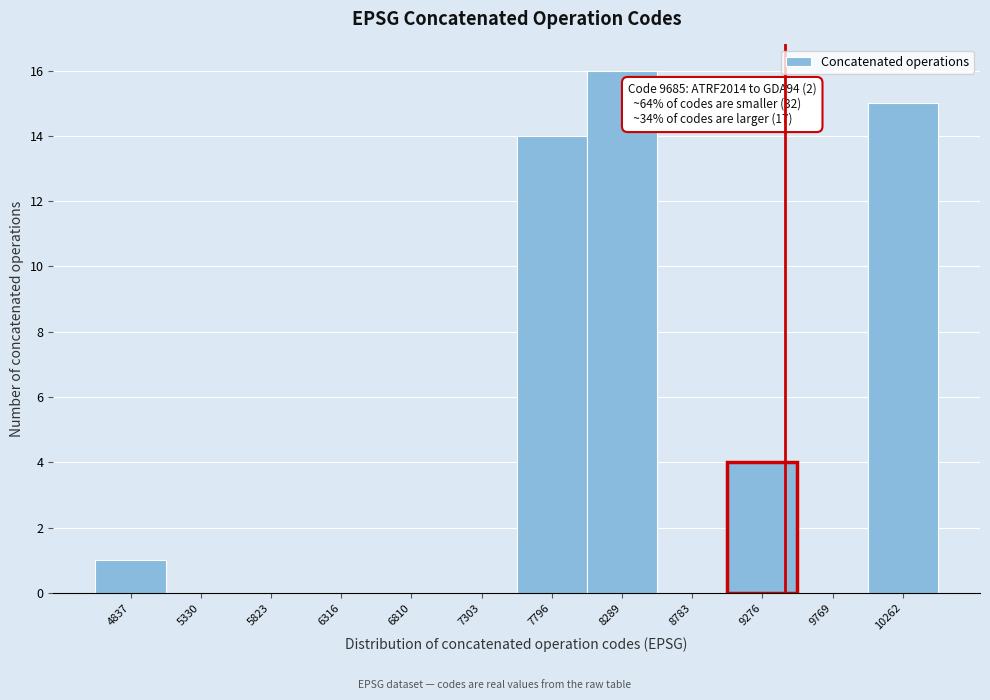

Reading left to right, extract all data points from this chart.

4837=1	5330=0	5823=0	6316=0	6810=0	7303=0	7796=14	8289=16	8783=0	9276=4	9769=0	10262=15